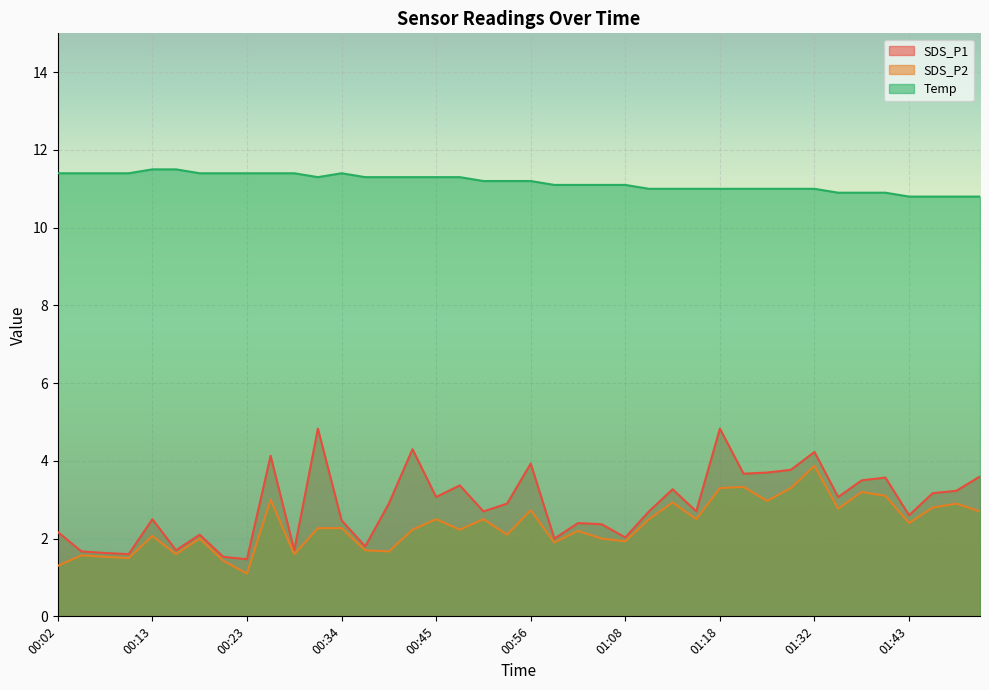

Count the number of data series in this chart.

3